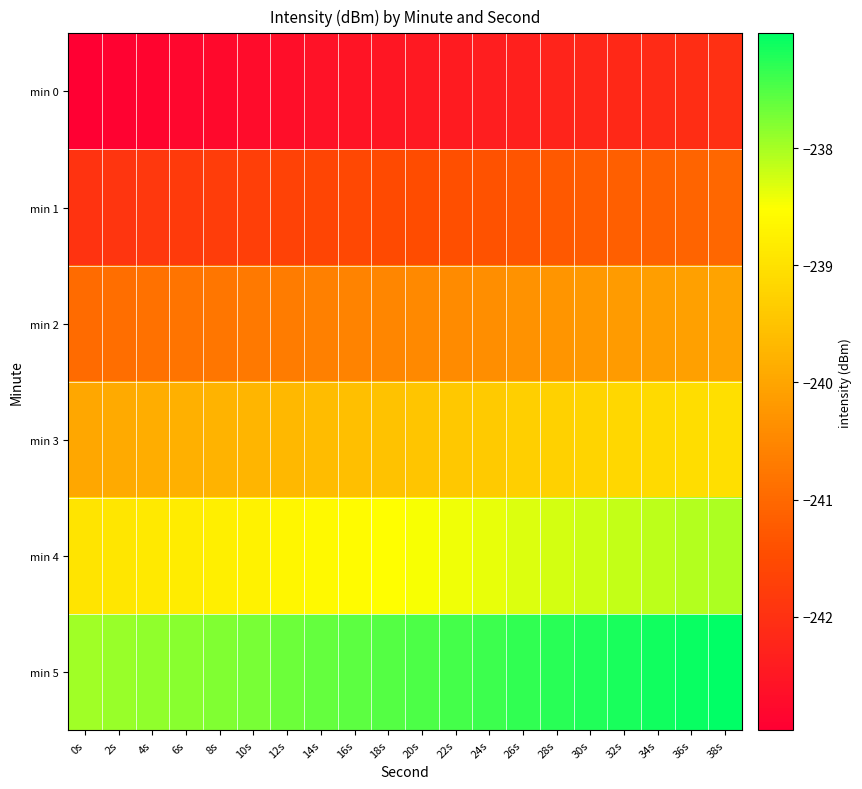

Reading left to right, extract all data points from this chart.

min 0: 0s=-243.0	2s=-242.9	4s=-242.9	6s=-242.8	8s=-242.8	10s=-242.7	12s=-242.7	14s=-242.6	16s=-242.6	18s=-242.5	20s=-242.5	22s=-242.4	24s=-242.4	26s=-242.3	28s=-242.3	30s=-242.2	32s=-242.2	34s=-242.1	36s=-242.1	38s=-242.0
min 1: 0s=-242.0	2s=-241.9	4s=-241.9	6s=-241.8	8s=-241.8	10s=-241.7	12s=-241.7	14s=-241.6	16s=-241.6	18s=-241.5	20s=-241.5	22s=-241.4	24s=-241.4	26s=-241.3	28s=-241.3	30s=-241.2	32s=-241.2	34s=-241.1	36s=-241.1	38s=-241.0
min 2: 0s=-241.0	2s=-240.9	4s=-240.9	6s=-240.8	8s=-240.8	10s=-240.7	12s=-240.7	14s=-240.6	16s=-240.6	18s=-240.5	20s=-240.5	22s=-240.4	24s=-240.4	26s=-240.3	28s=-240.3	30s=-240.2	32s=-240.2	34s=-240.1	36s=-240.1	38s=-240.0
min 3: 0s=-240.0	2s=-239.9	4s=-239.9	6s=-239.8	8s=-239.8	10s=-239.7	12s=-239.7	14s=-239.6	16s=-239.6	18s=-239.5	20s=-239.5	22s=-239.4	24s=-239.4	26s=-239.3	28s=-239.3	30s=-239.2	32s=-239.2	34s=-239.1	36s=-239.1	38s=-239.0
min 4: 0s=-239.0	2s=-238.9	4s=-238.9	6s=-238.8	8s=-238.8	10s=-238.7	12s=-238.7	14s=-238.6	16s=-238.6	18s=-238.5	20s=-238.5	22s=-238.4	24s=-238.4	26s=-238.3	28s=-238.3	30s=-238.2	32s=-238.2	34s=-238.1	36s=-238.1	38s=-238.0
min 5: 0s=-238.0	2s=-237.9	4s=-237.9	6s=-237.8	8s=-237.8	10s=-237.7	12s=-237.7	14s=-237.6	16s=-237.6	18s=-237.5	20s=-237.5	22s=-237.4	24s=-237.4	26s=-237.3	28s=-237.3	30s=-237.2	32s=-237.2	34s=-237.1	36s=-237.1	38s=-237.0